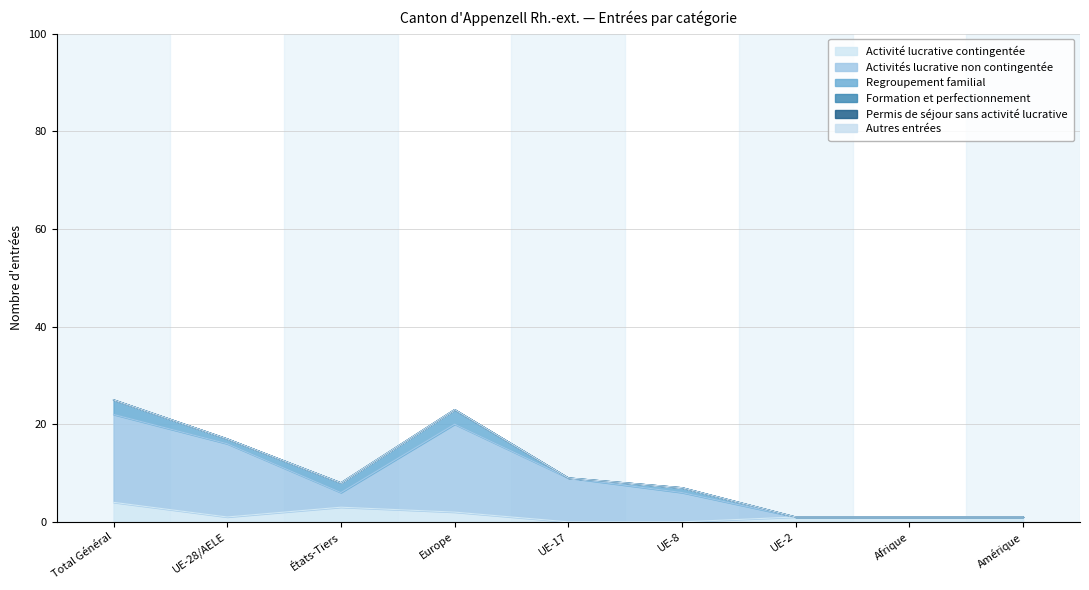

Which category has the lowest value in the Activité lucrative contingentée series?

UE-17